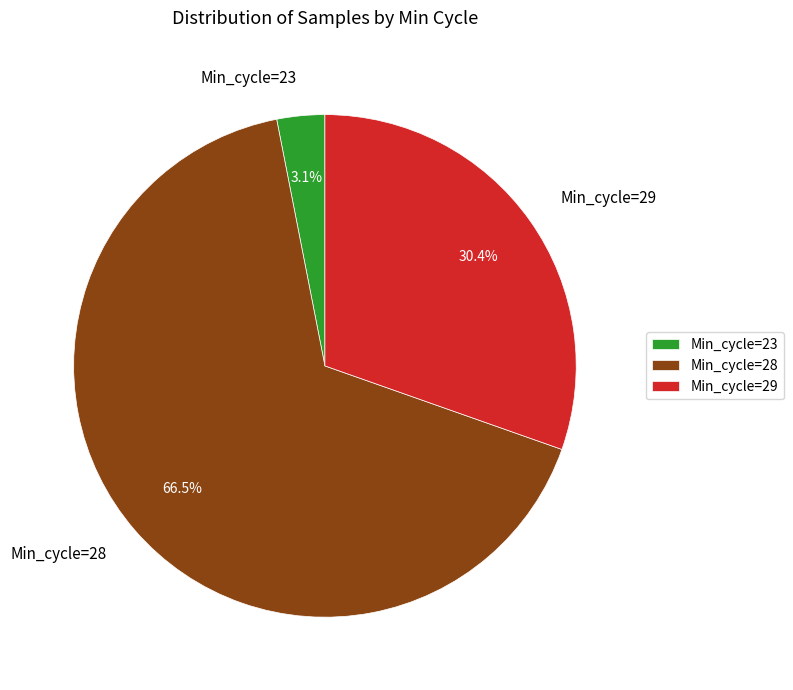

Which slice is the largest?

Min_cycle=28